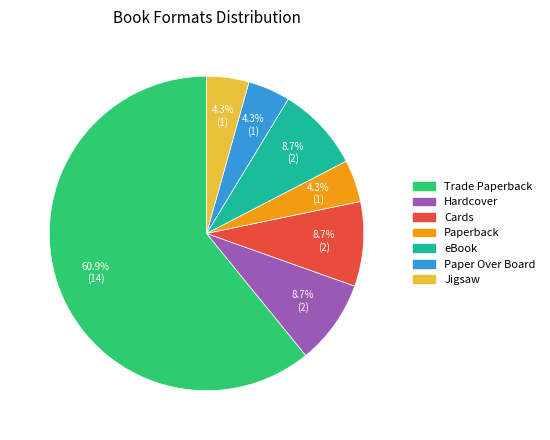

Which slice represents more than half of the pie?

Trade Paperback